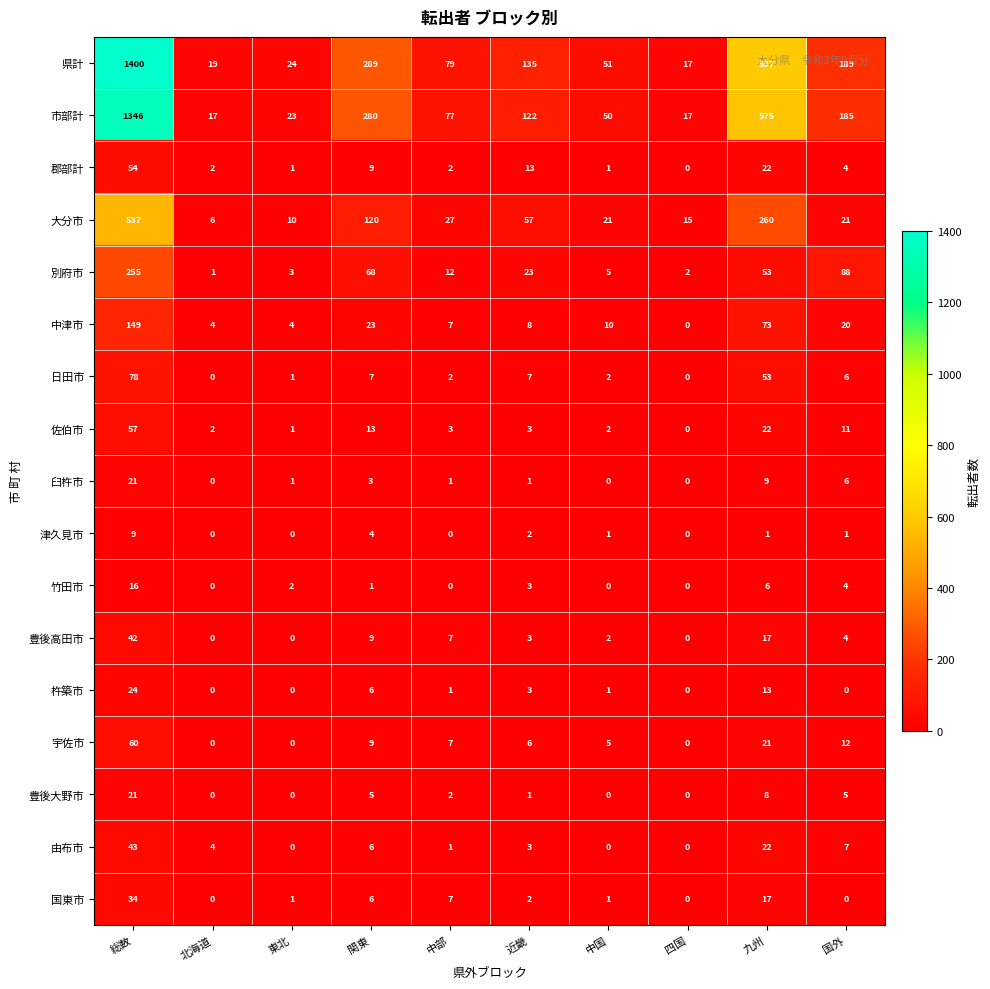

Between 北海道 and 東北, which series saw the biggest shift?

市部計